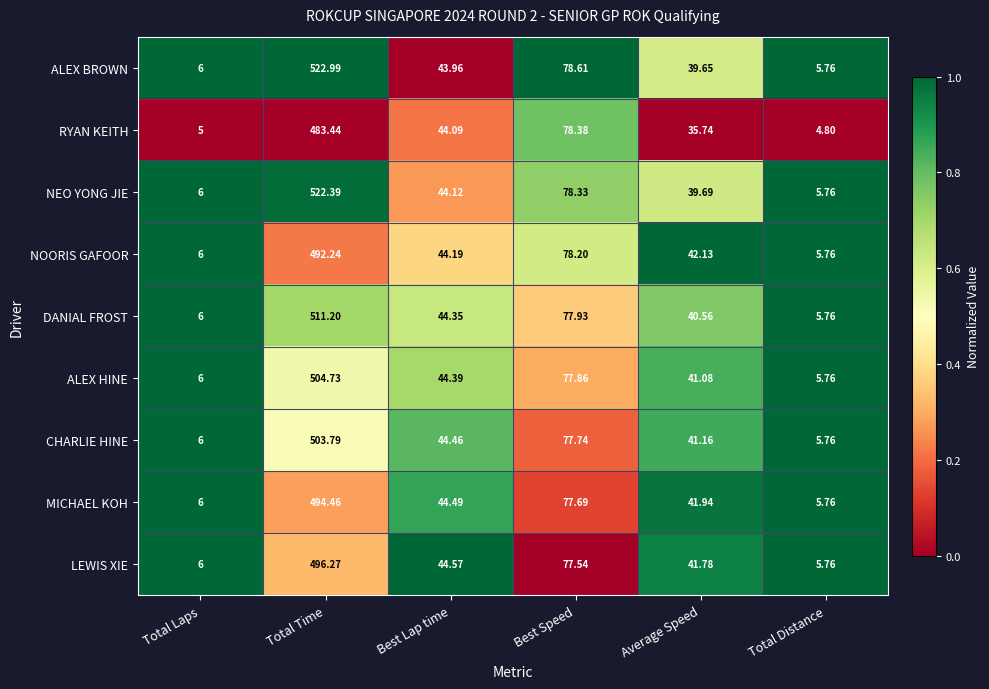

Where does the ALEX HINE series first go above 44?

Total Time